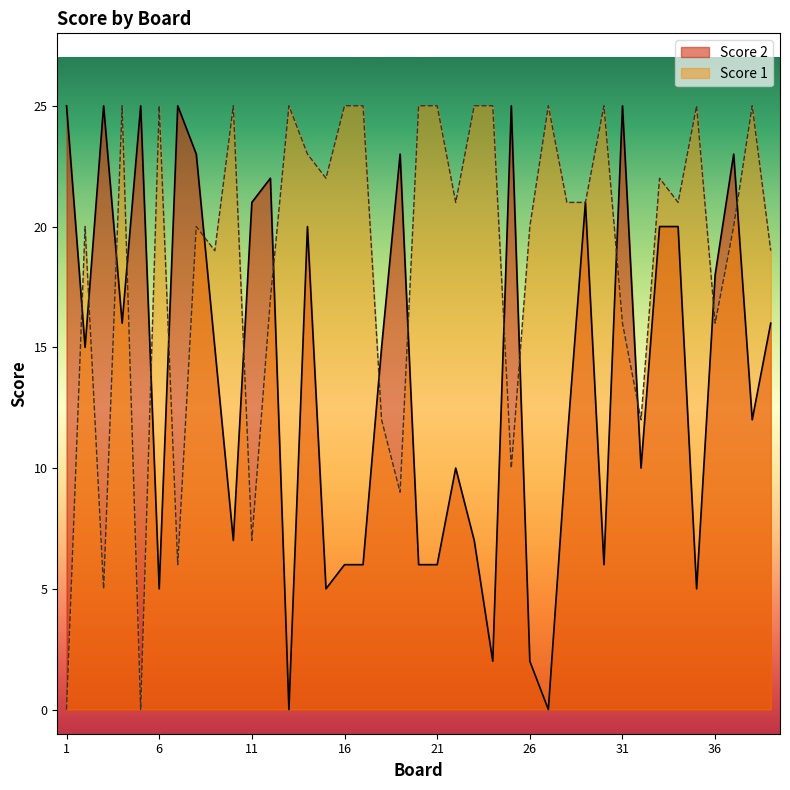

Which has a higher value, 24 or 19?

19